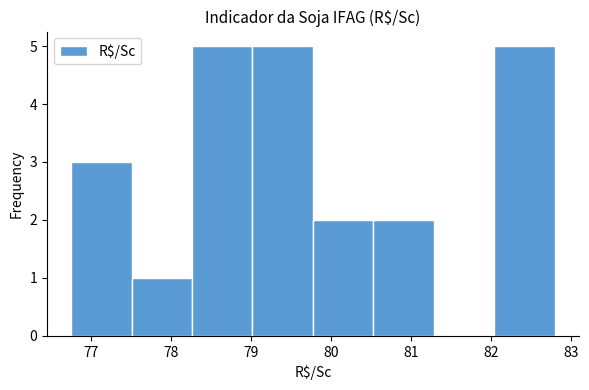

Reading left to right, transcribe this chart: for each bar, give the range it covers on the x-axis and its height. Neither the bar edges nor the heights are printed on the chart, so give them approximately, as read against the axes.

76.8 to 77.5: 3
77.5 to 78.3: 1
78.3 to 79.0: 5
79.0 to 79.8: 5
79.8 to 80.5: 2
80.5 to 81.3: 2
81.3 to 82.0: 0
82.0 to 82.8: 5